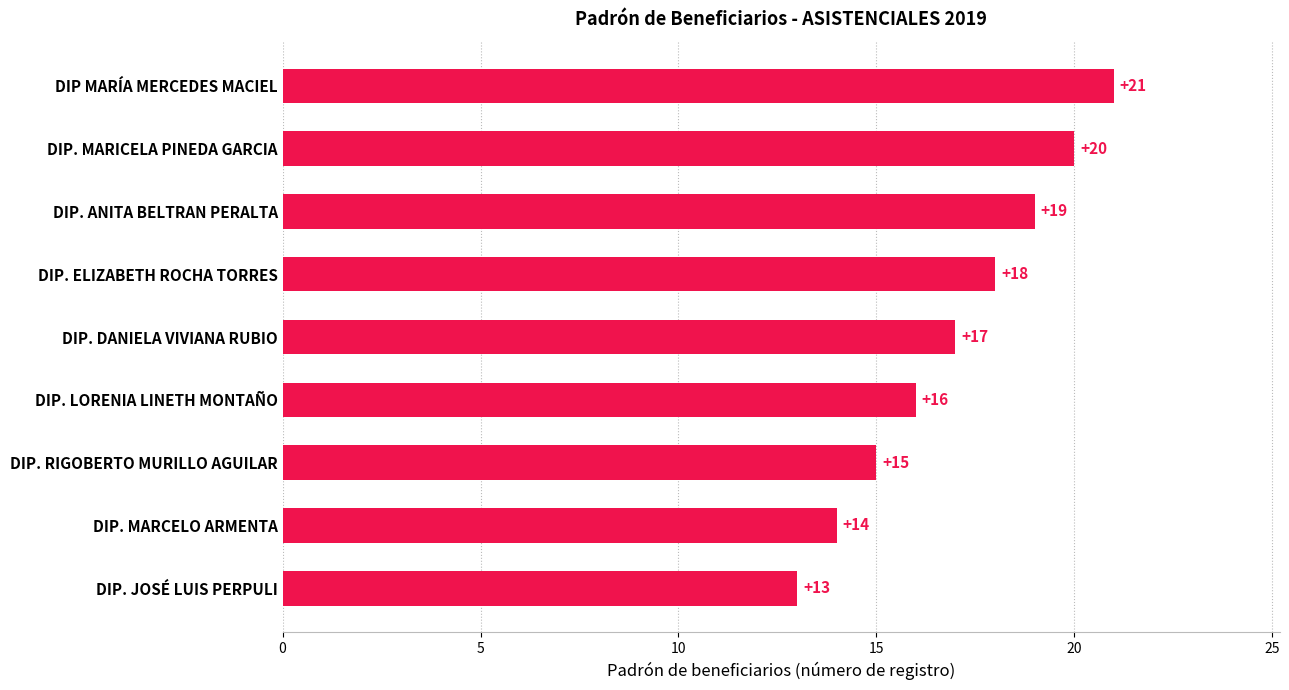

What is the average value?

17